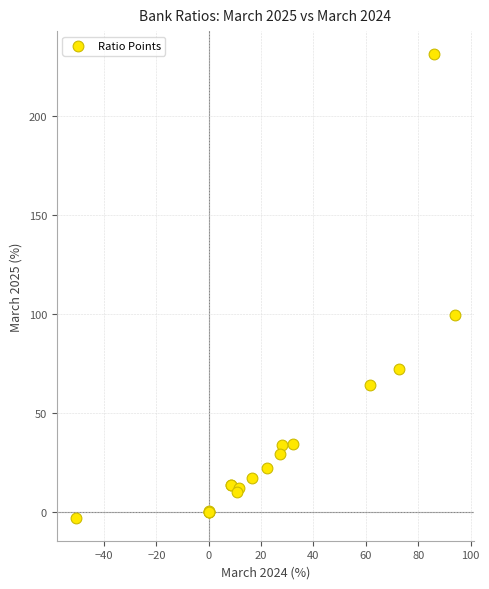

What Y value in the scatter plot is closest to 114?

99.4